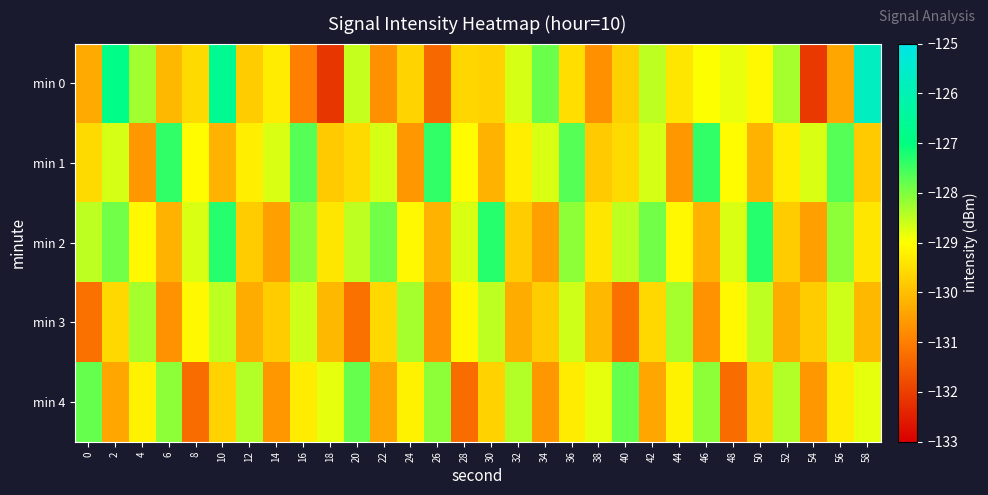

At which category is the sum across all series the highest?

10